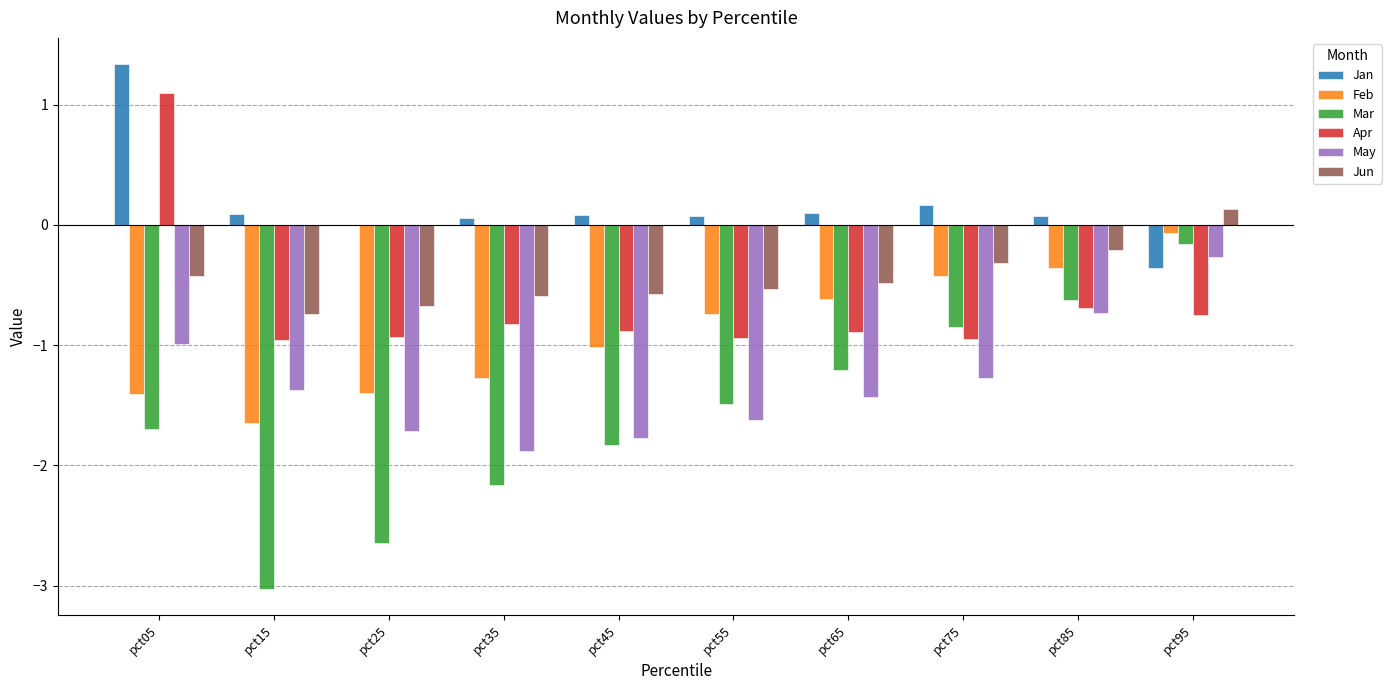

Is it true that Mar equals -0.7 at pct65?

False